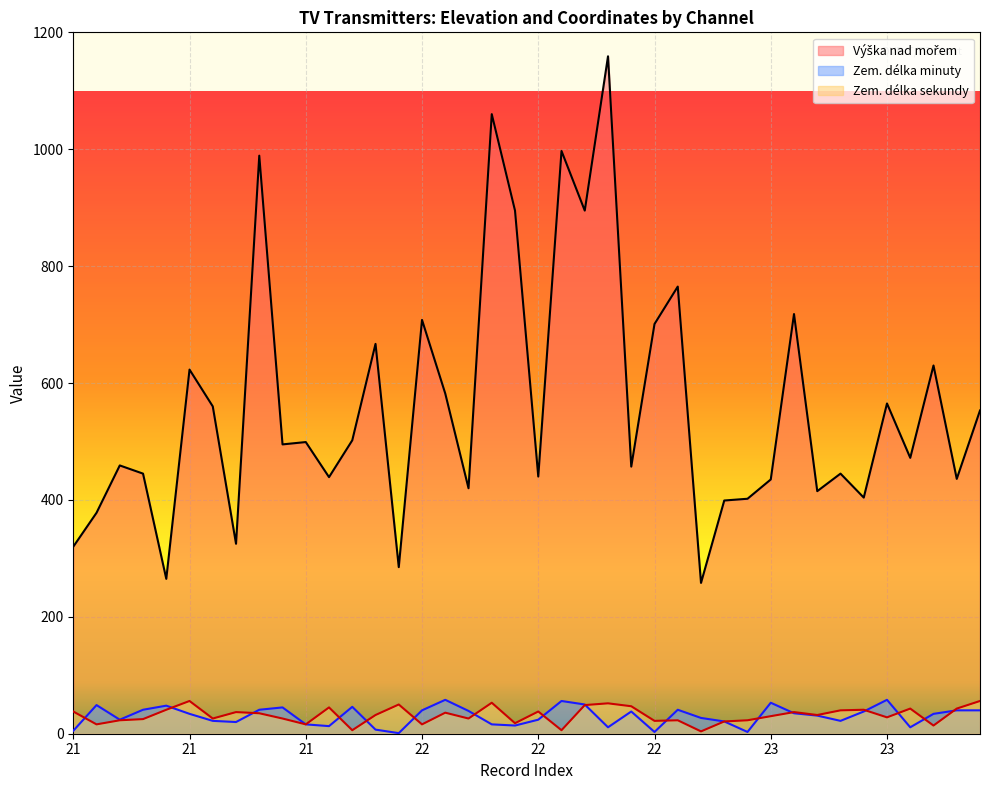

How many interior local valleys does the Zem. délka sekundy series have?

13